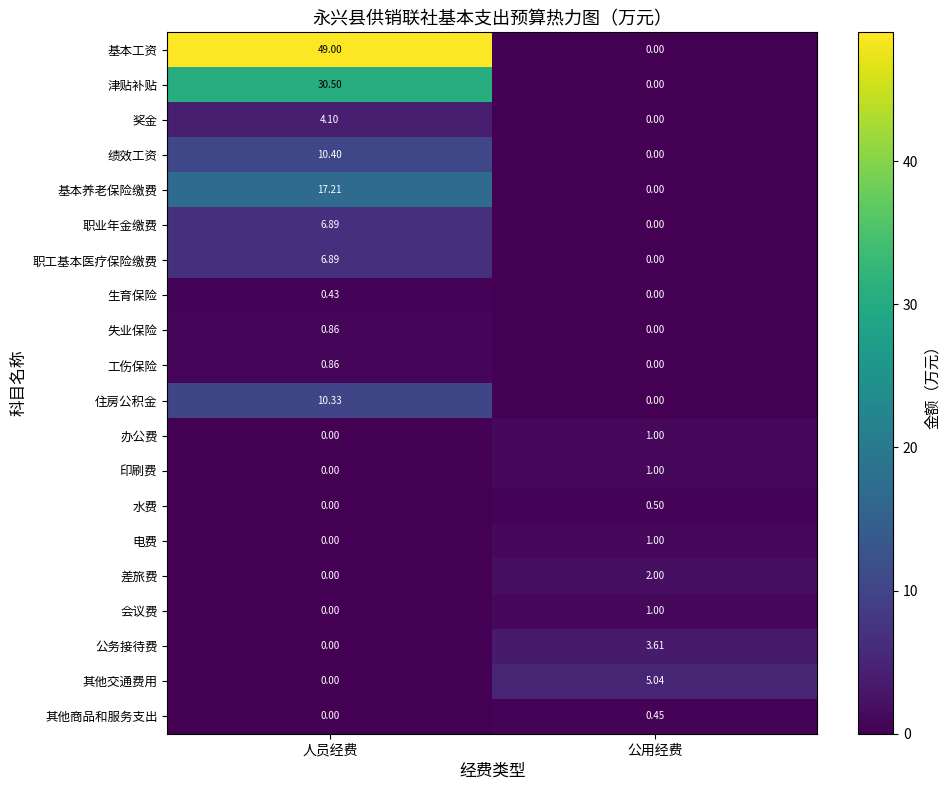

At which label does 公务接待费 reach its peak?

公用经费